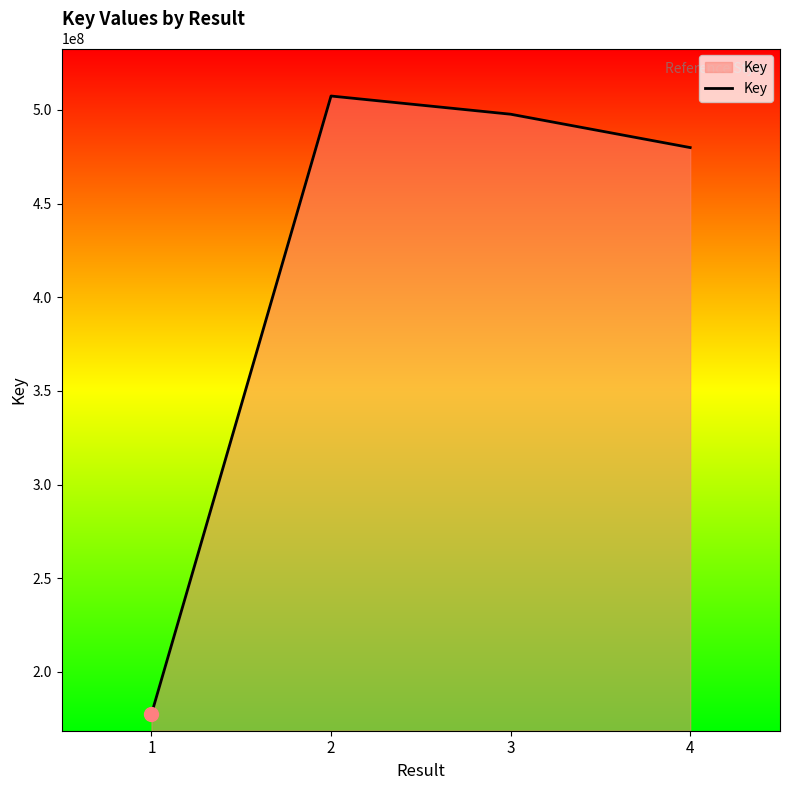

What is the change in value from 2 to 4?

-27528989